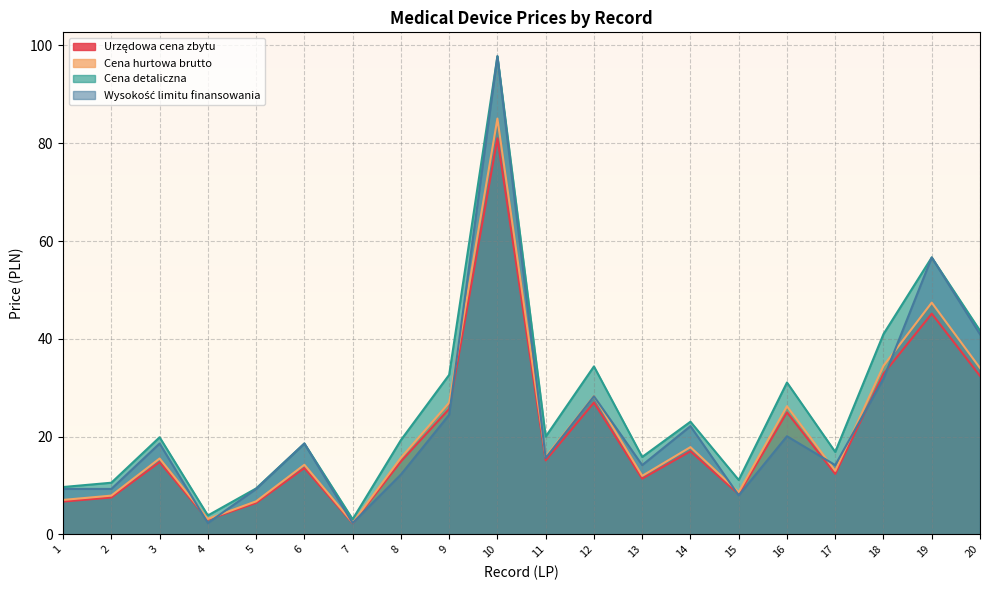

What is the sum of the Cena detaliczna values at 1 and 19?

66.3